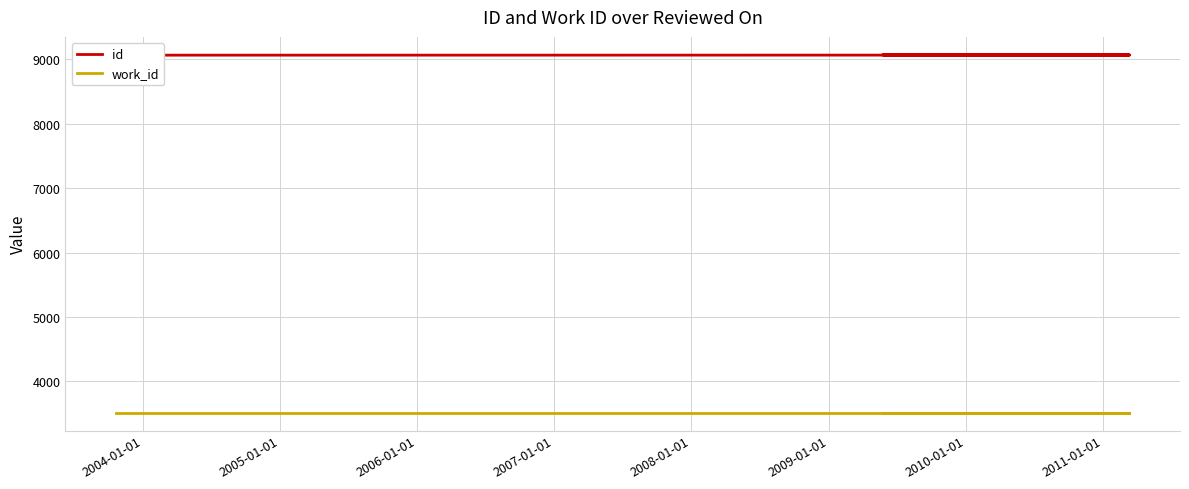

True or false: id and work_id intersect in this chart.

False